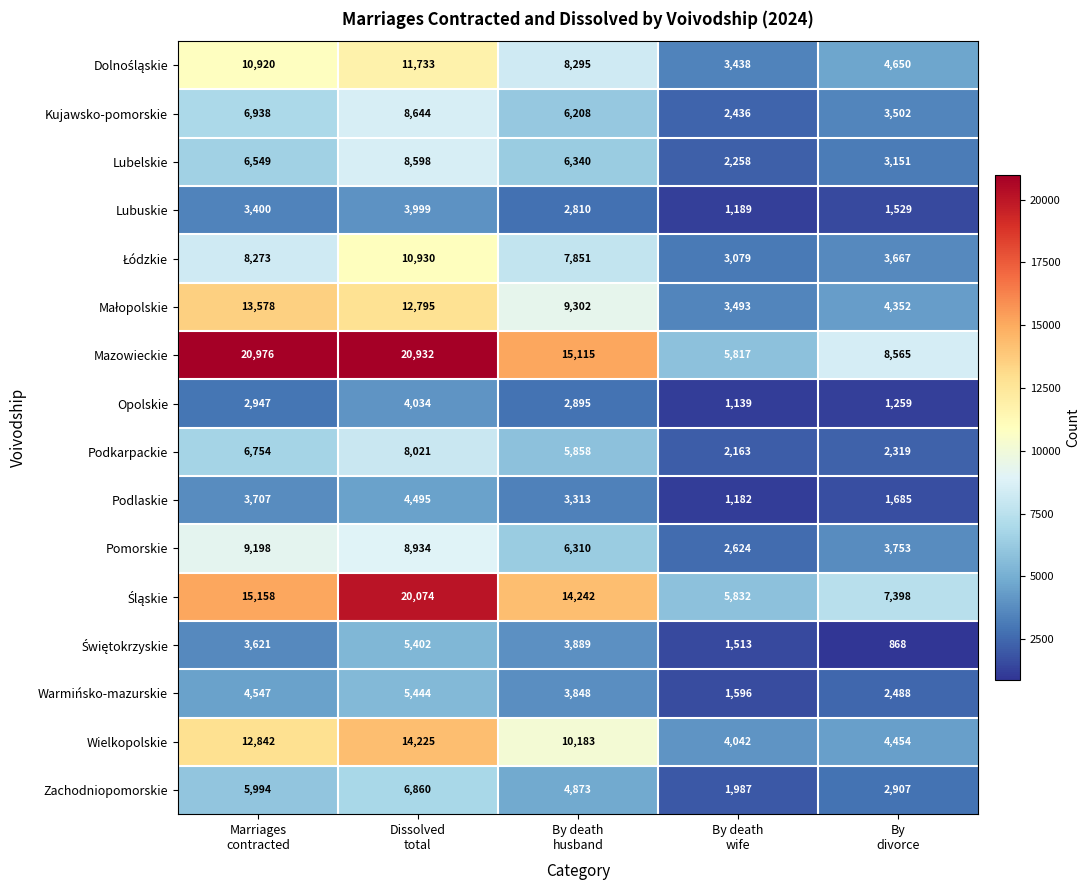

Count the Kujawsko-pomorskie values in the range 3502 to 6938.

3